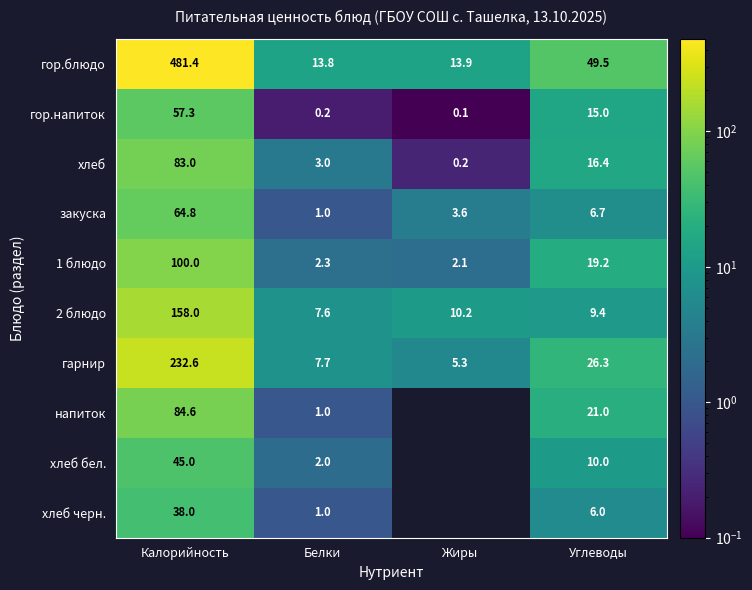

Which category has the lowest value across all series?

Жиры